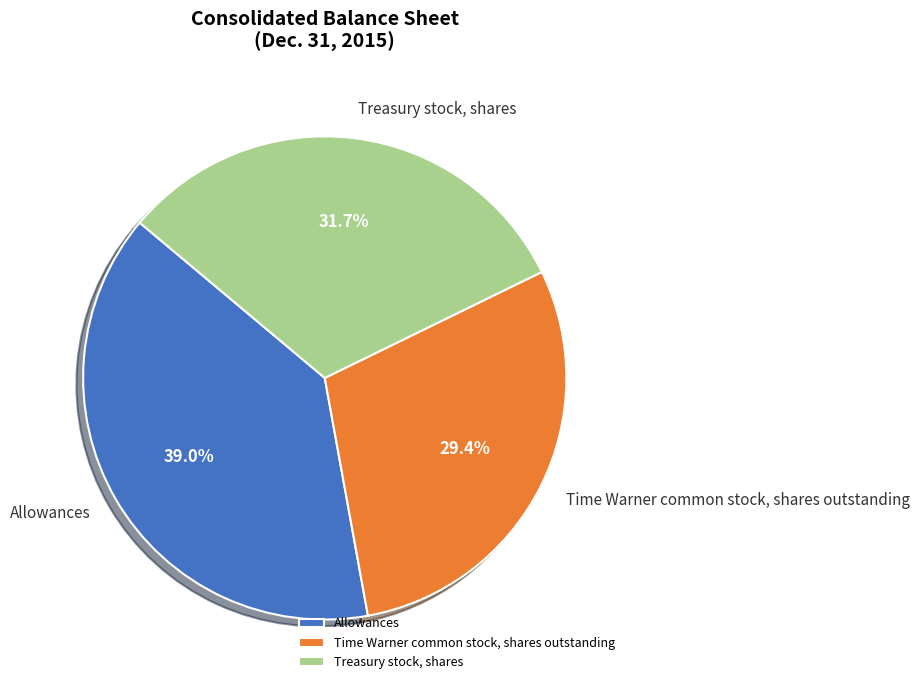

What is the largest slice in the pie chart?

Allowances